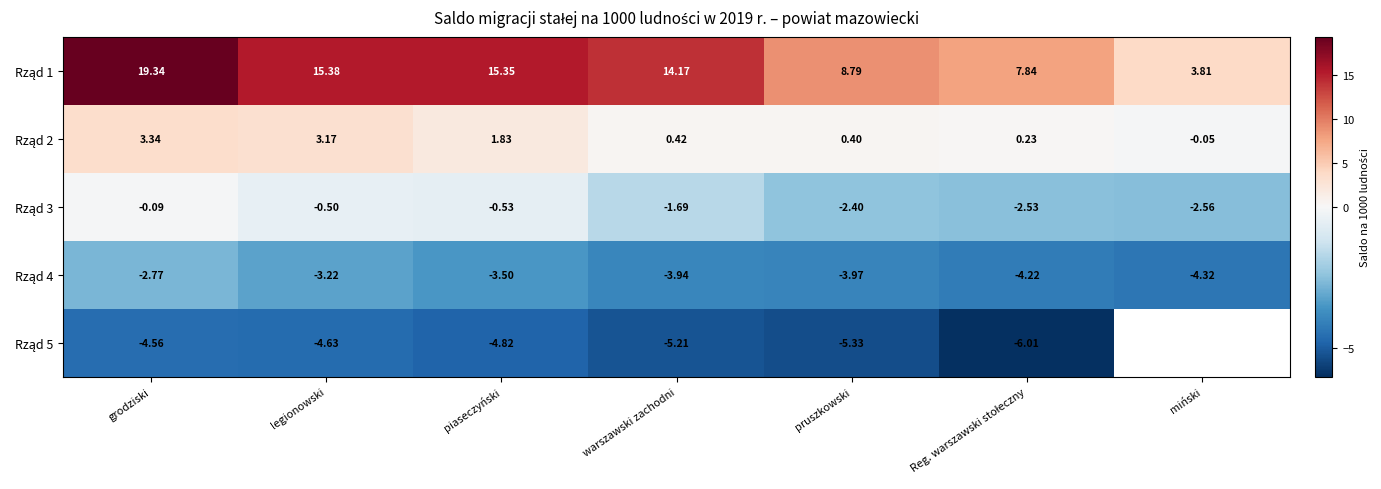

Rank the categories by Rząd 4 value from highest to lowest.

grodziski, legionowski, piaseczyński, warszawski zachodni, pruszkowski, Reg. warszawski stołeczny, miński